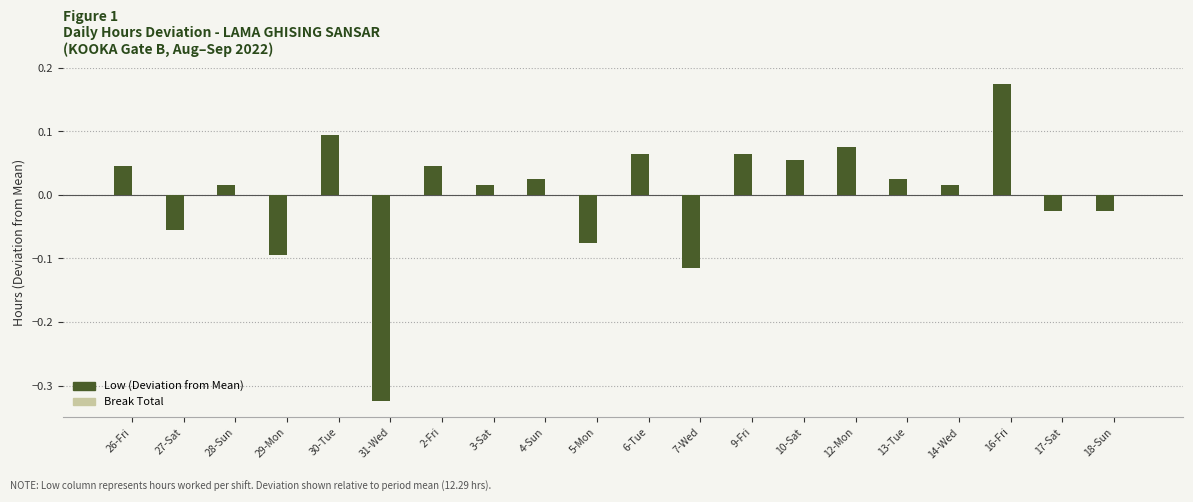

How many values are below zero?

7